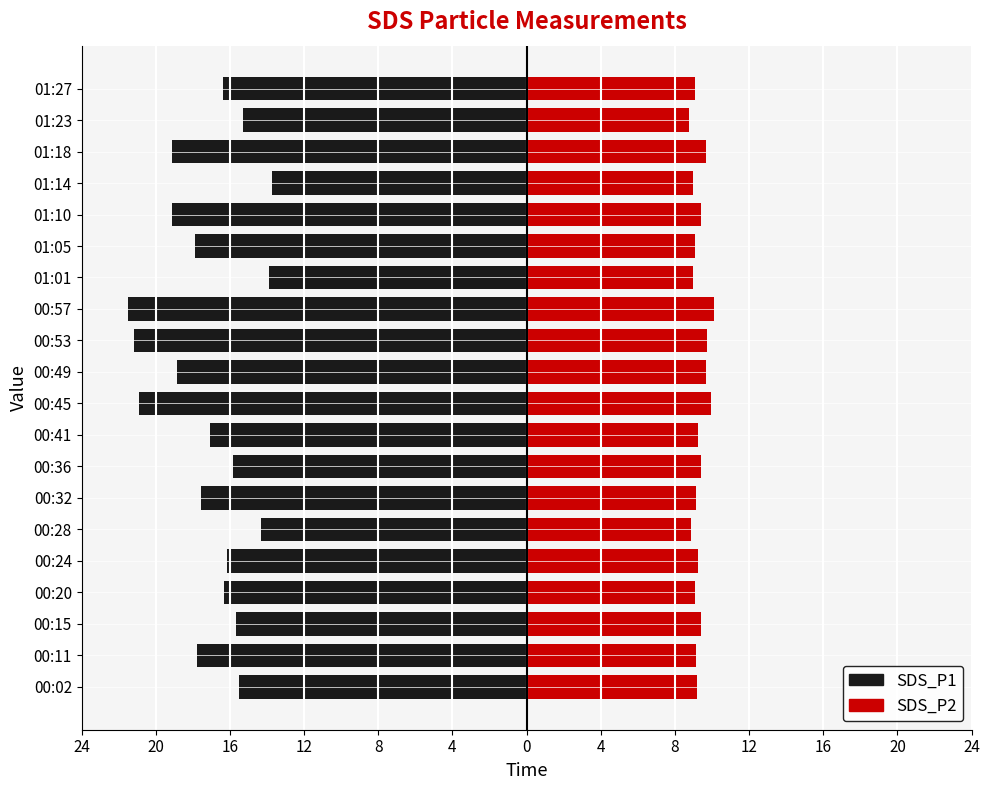

Reading left to right, what are all the values shown in this chart?

SDS_P1: -15.5	-17.8	-15.7	-16.3	-16.2	-14.3	-17.6	-15.8	-17.1	-20.9	-18.9	-21.2	-21.5	-13.9	-17.9	-19.1	-13.7	-19.1	-15.3	-16.4
SDS_P2: 9.2	9.1	9.4	9.1	9.2	8.8	9.1	9.4	9.2	9.9	9.7	9.7	10.1	9.0	9.1	9.4	8.9	9.7	8.8	9.1